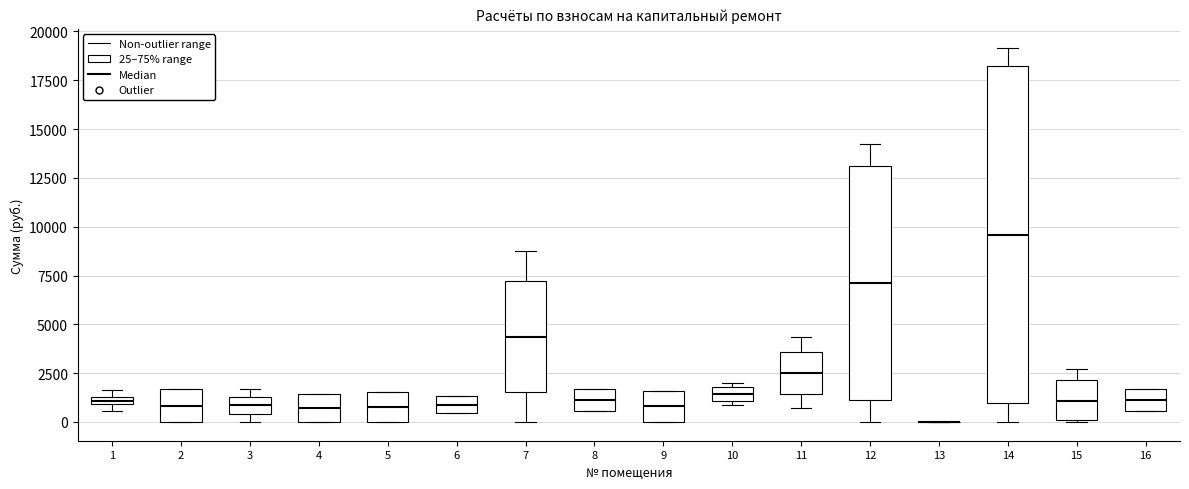

Which box is the tallest, from its lower edge to its upper edge?

14